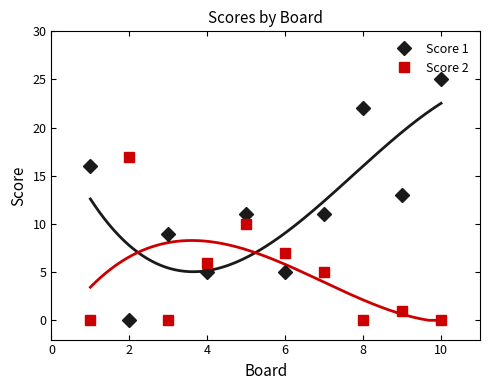

At which label is Score 2 closest to 8?

6